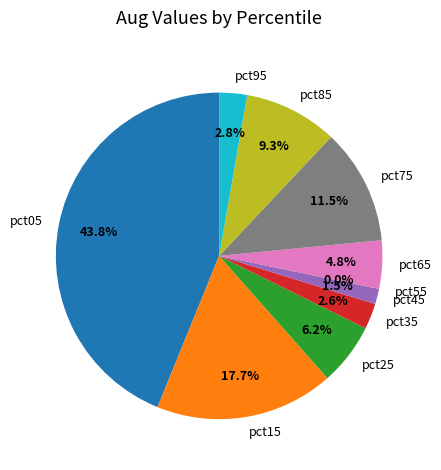

Combined, do pct45 and pct95 account for over 50%?

No